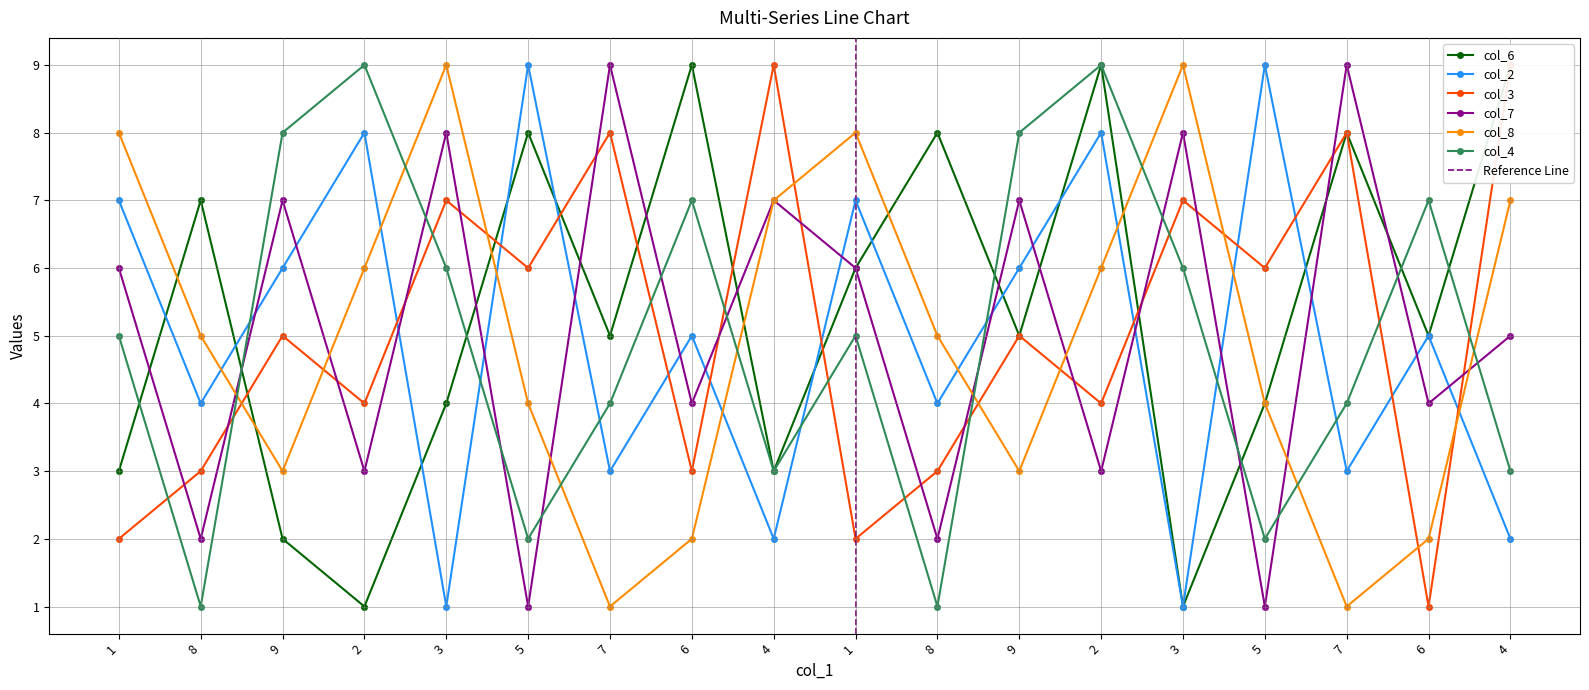

What is the sum of the col_2 values at 7 and 8?

7